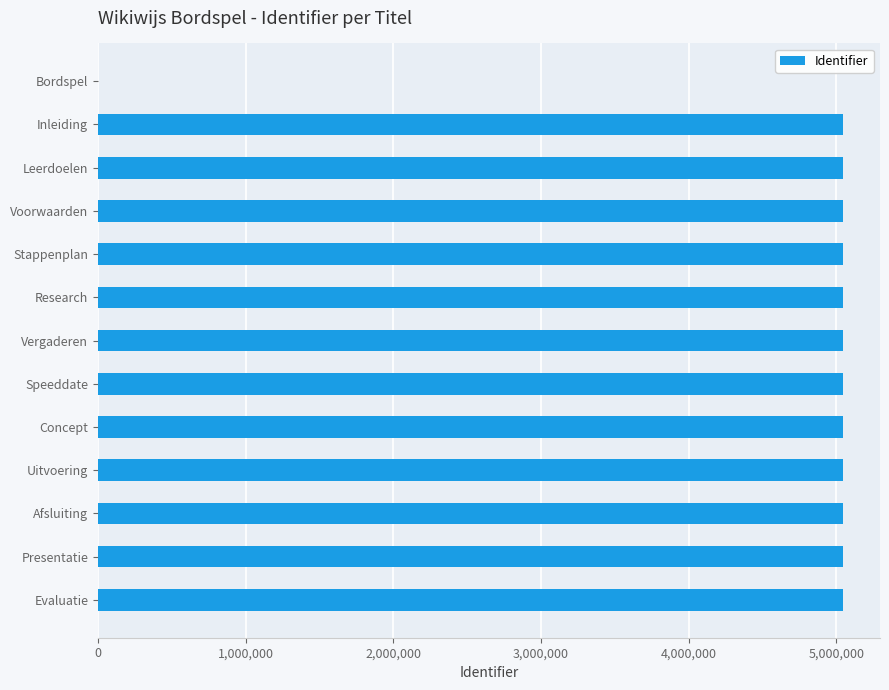

What is the sum of the values at Inleiding and Concept?

10087028